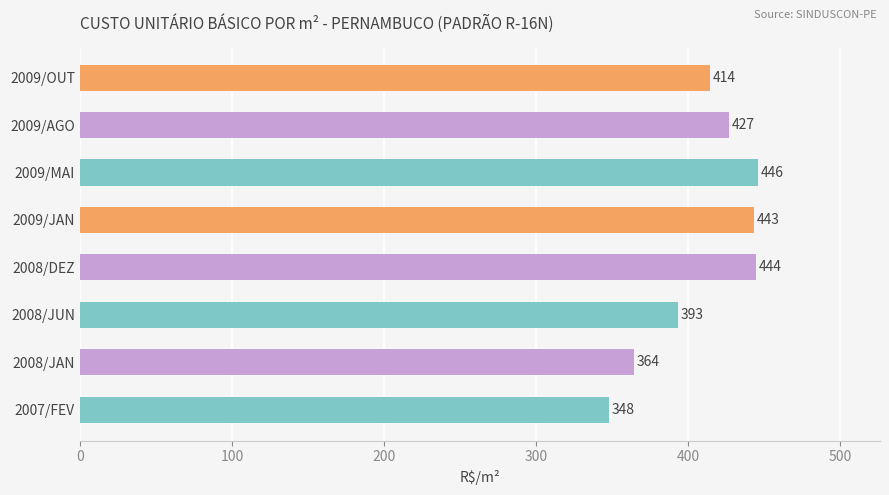

What is the average value?

410.1